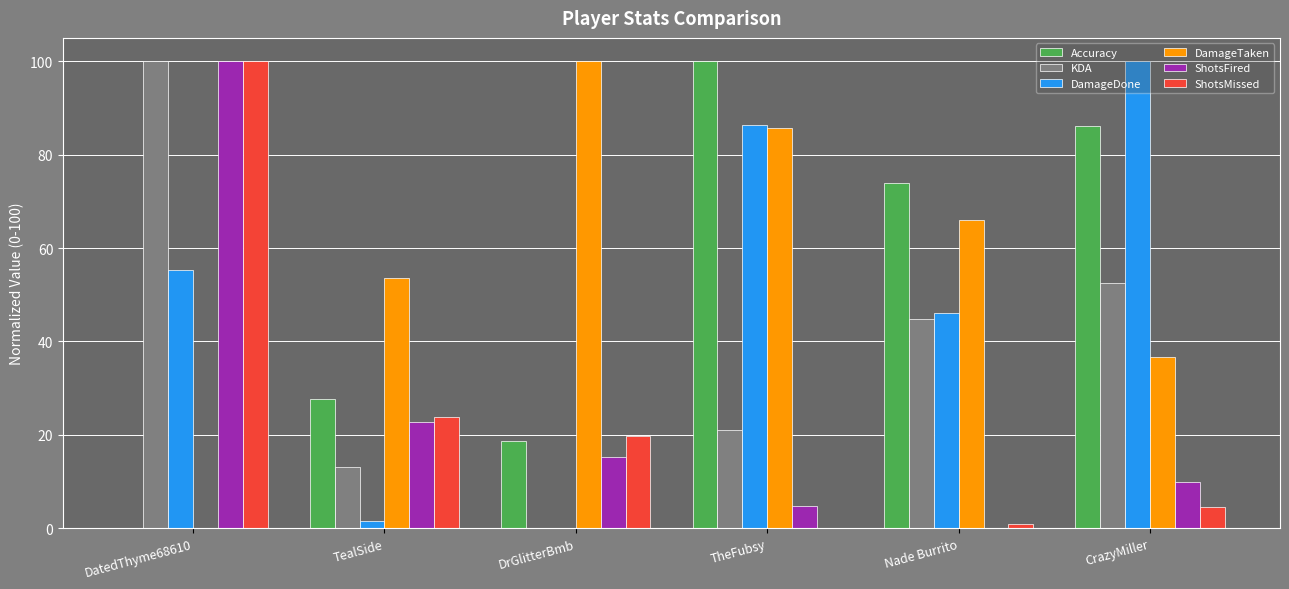

At which category is the sum across all series the highest?

DatedThyme68610